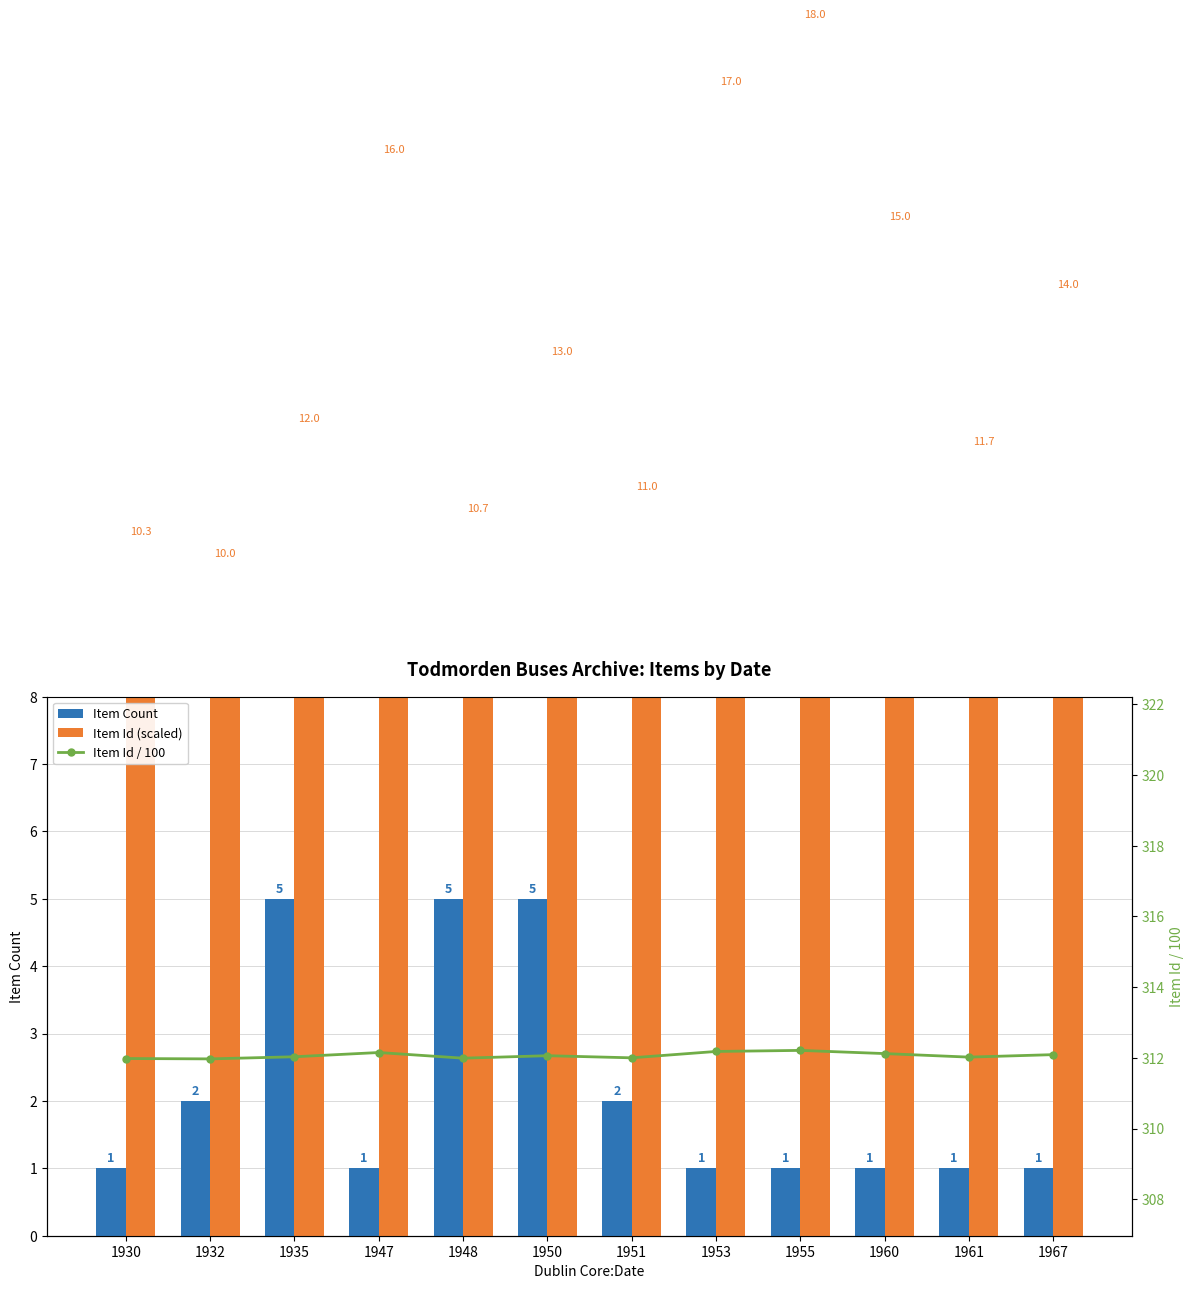

Rank the series at 1947 from lowest to highest value.

Item Count, Item Id (scaled), Item Id / 100